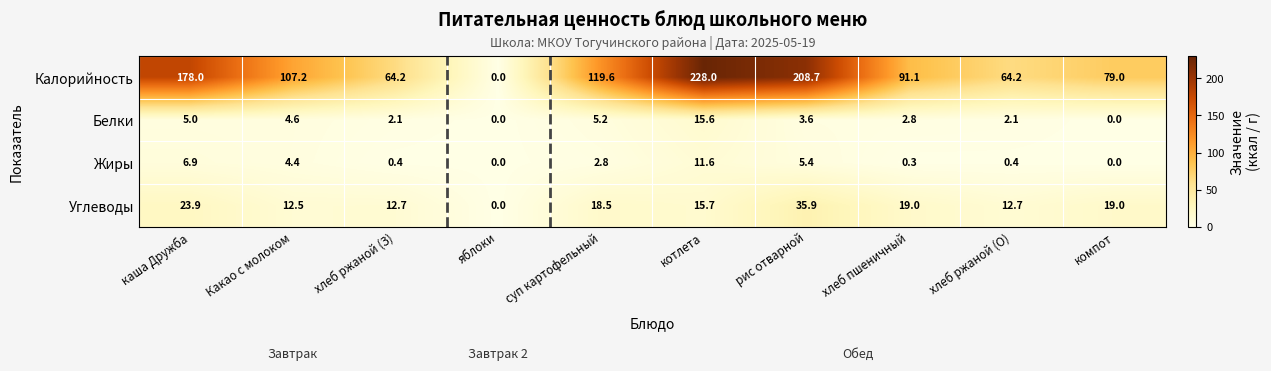

What is the total value across all series at хлеб пшеничный?

113.2